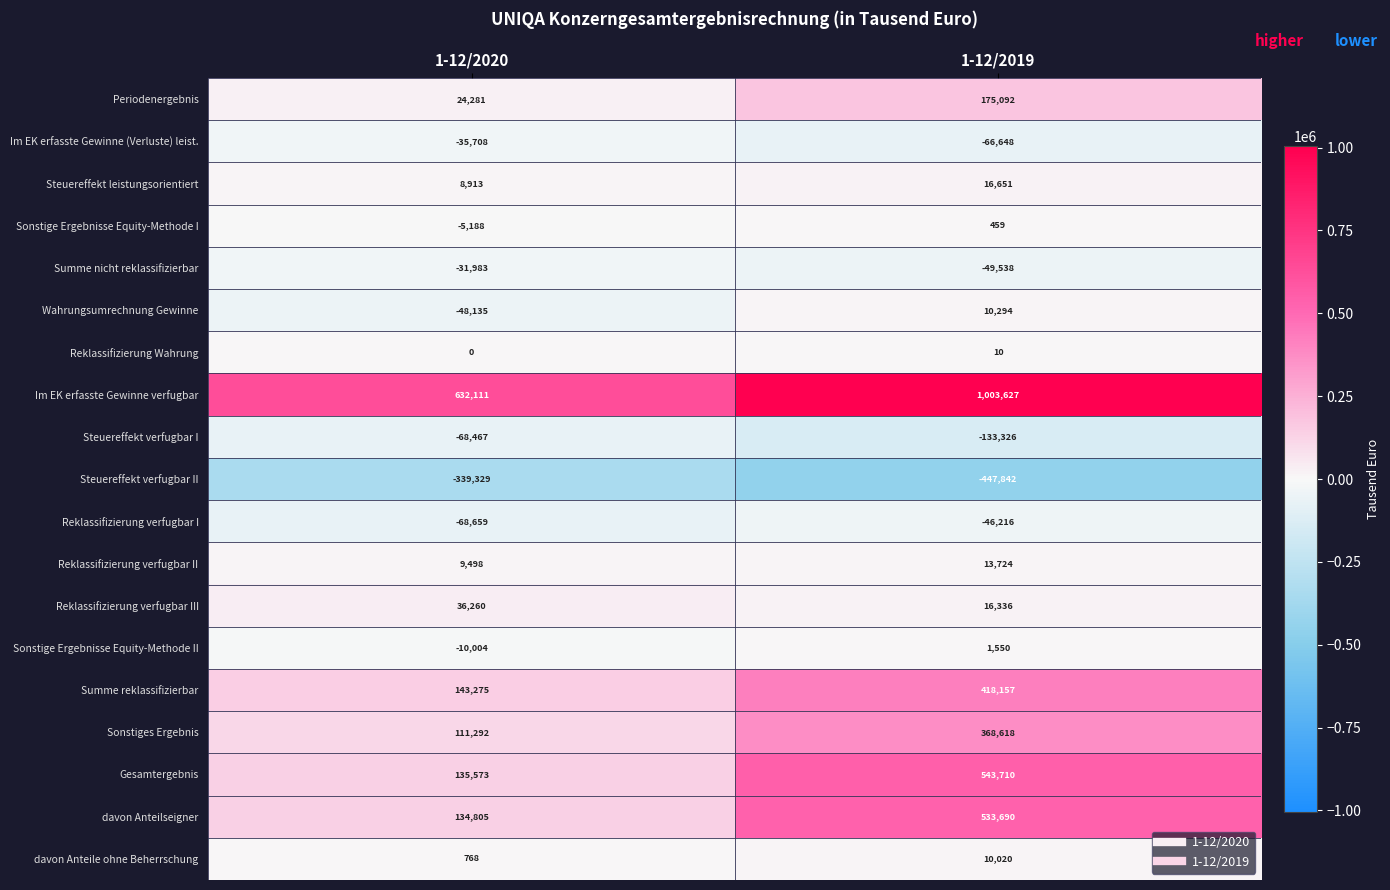

At 1-12/2019, list the series in order from smallest to largest.

Steuereffekt verfugbar II, Steuereffekt verfugbar I, Im EK erfasste Gewinne (Verluste) leist., Summe nicht reklassifizierbar, Reklassifizierung verfugbar I, Reklassifizierung Wahrung, Sonstige Ergebnisse Equity-Methode I, Sonstige Ergebnisse Equity-Methode II, davon Anteile ohne Beherrschung, Wahrungsumrechnung Gewinne, Reklassifizierung verfugbar II, Reklassifizierung verfugbar III, Steuereffekt leistungsorientiert, Periodenergebnis, Sonstiges Ergebnis, Summe reklassifizierbar, davon Anteilseigner, Gesamtergebnis, Im EK erfasste Gewinne verfugbar